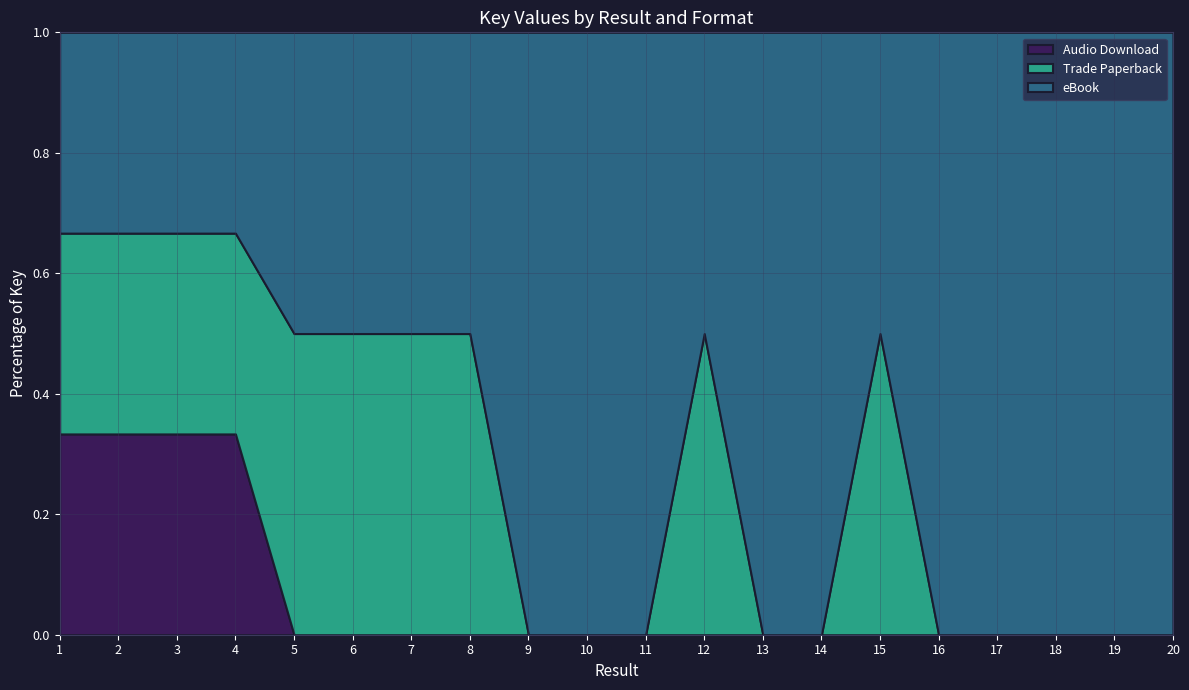

What is the average value of the Audio Download series?

28773657